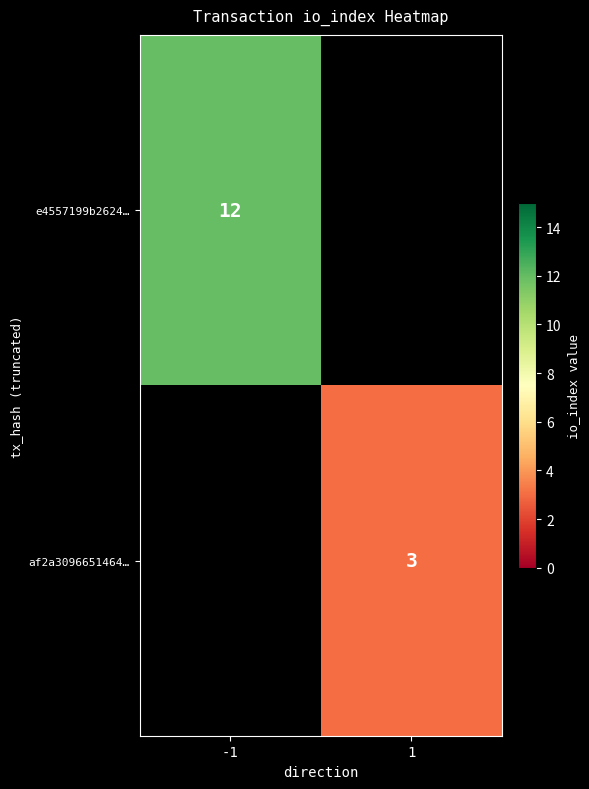

True or false: af2a3096651464… has a value of 5 at 1.

False